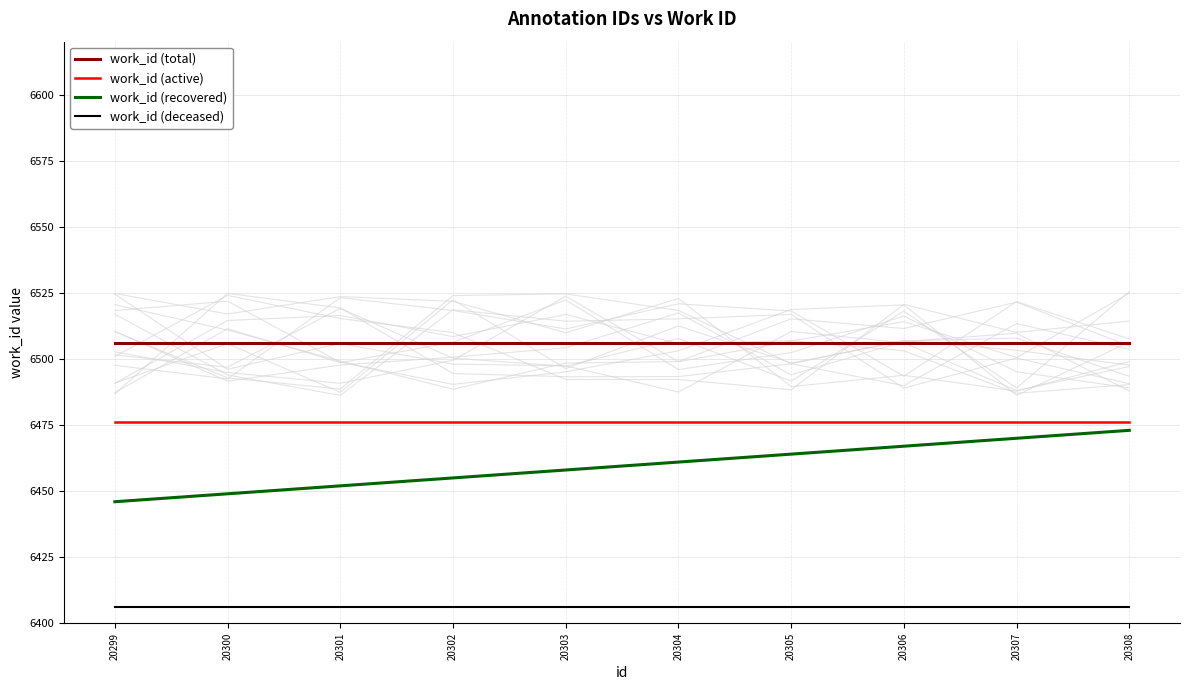

How many categories are shown in the chart?

10